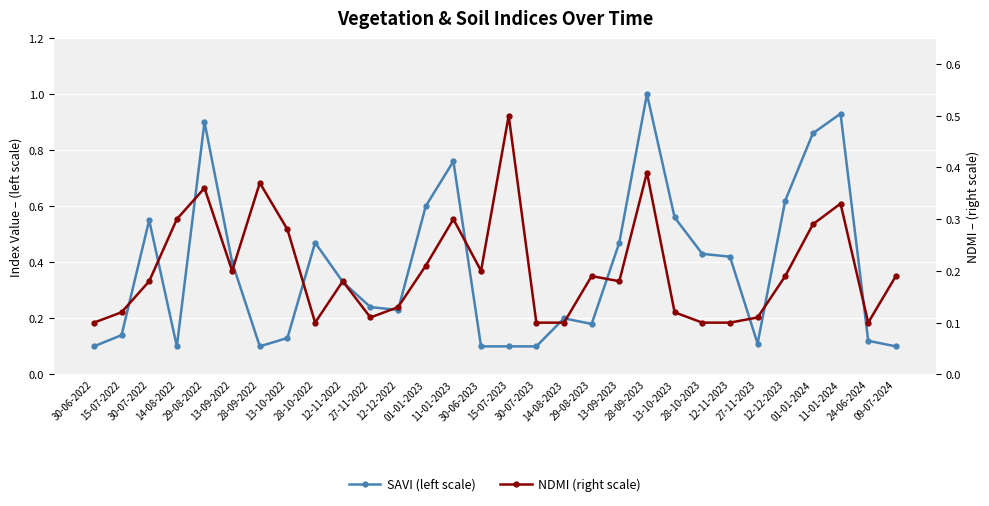

Is it true that SAVI (left scale) equals 0.8 at 11-01-2023?

True